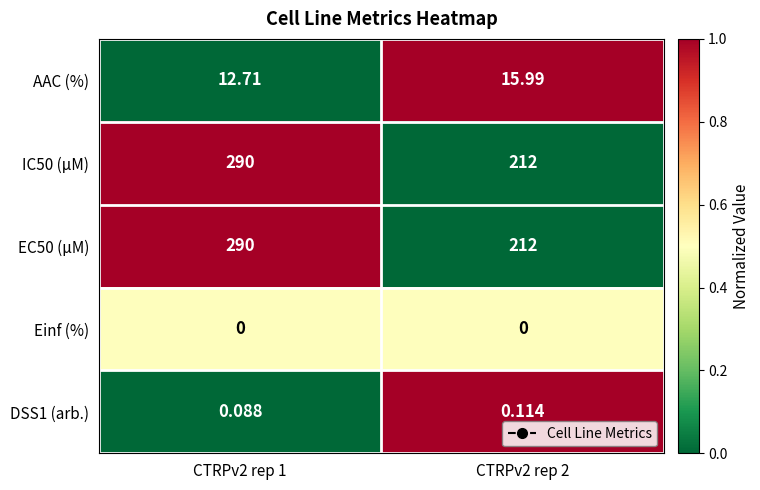

How many series are shown in this chart?

5